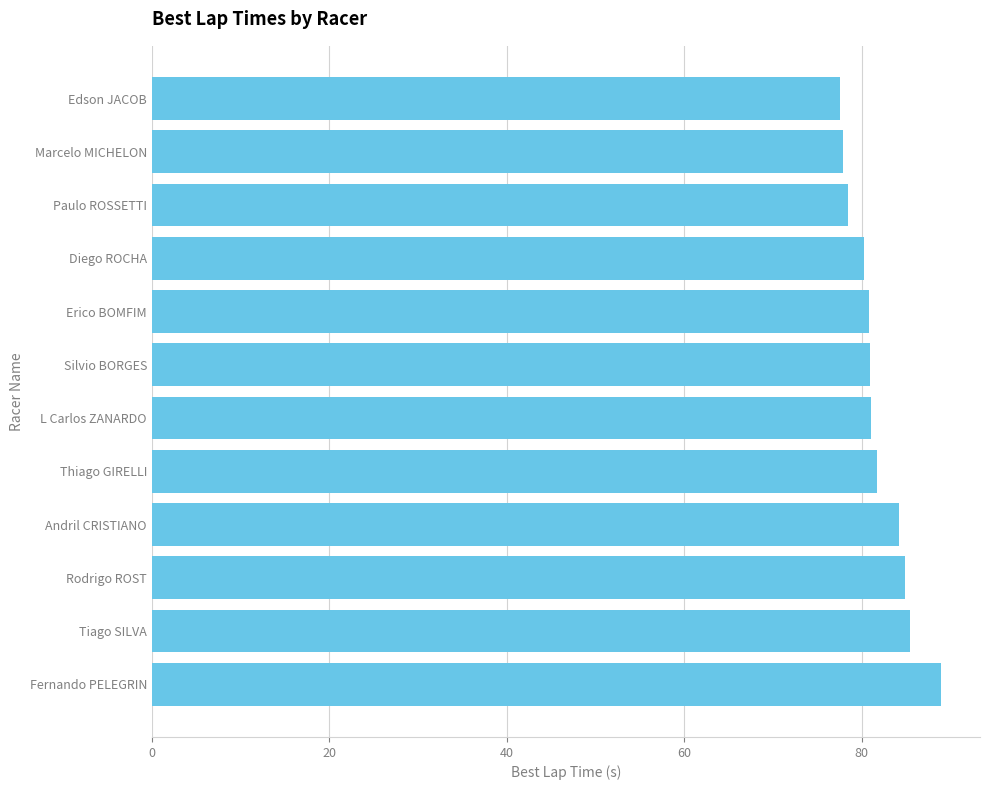

What is the sum of all values?

982.2